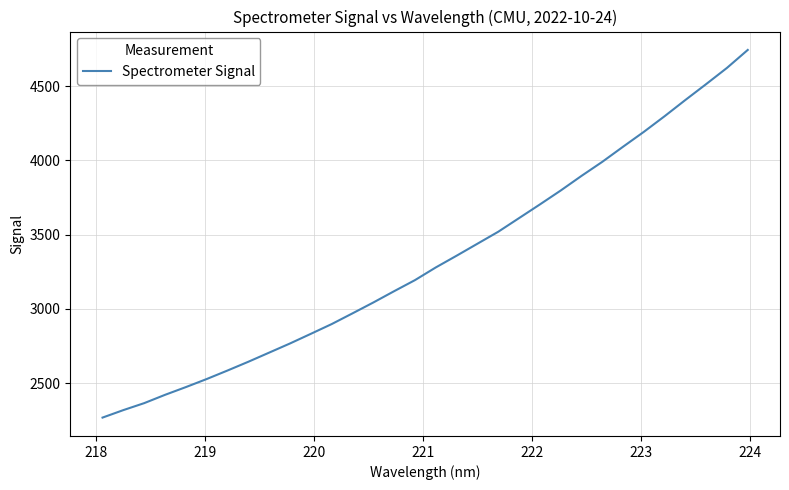

What is the maximum value shown in the chart?

4744.7